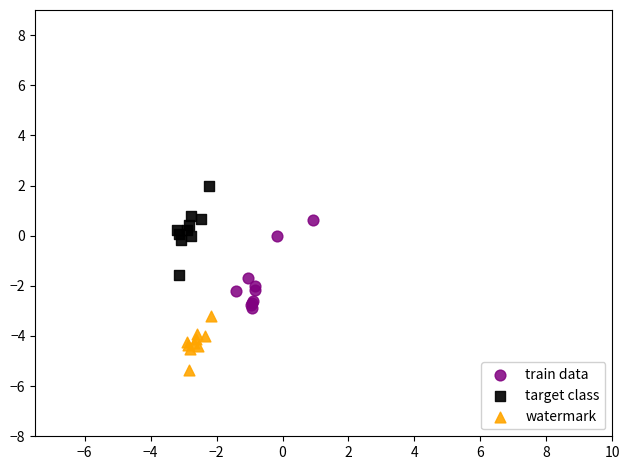

Which series contains the lowest Y value?

watermark